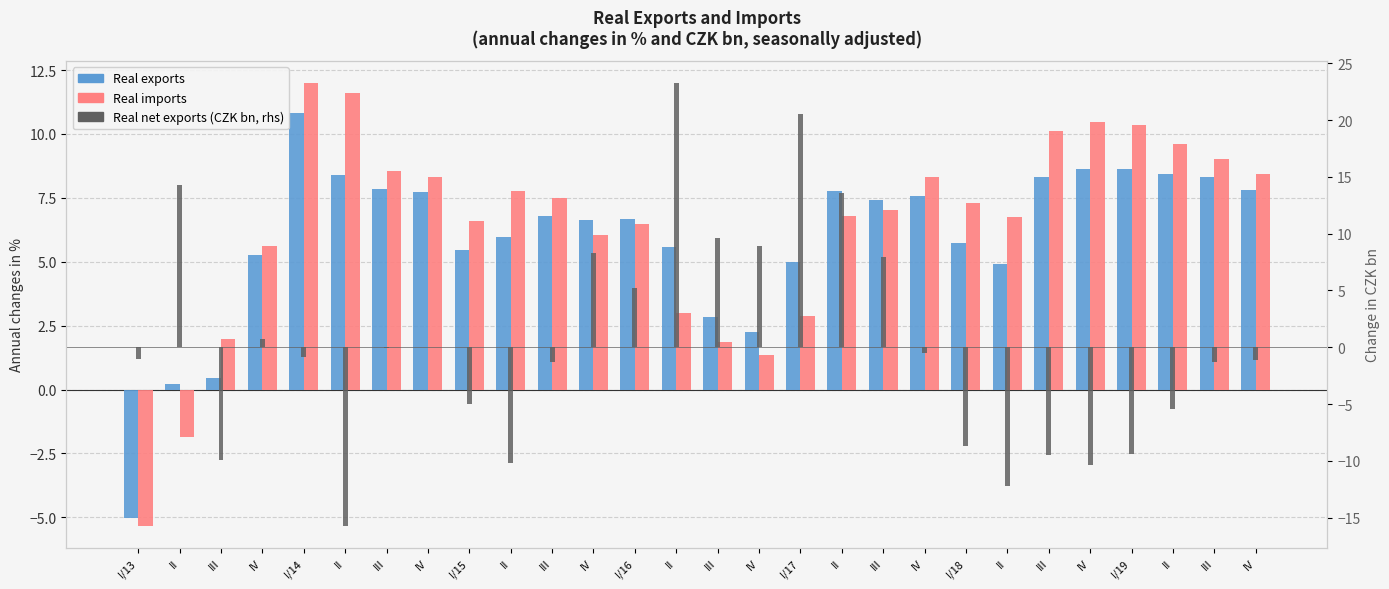

The value of Real exports at I/15 is 2.0. True or false?

False